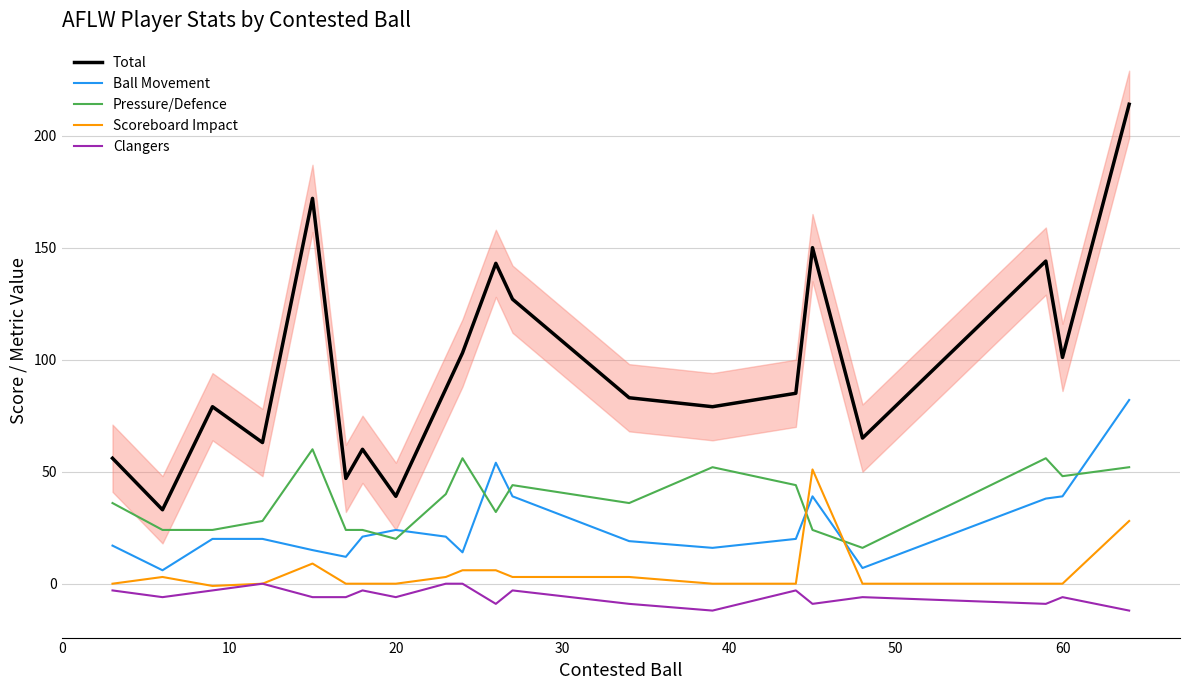

True or false: Scoreboard Impact and Total intersect in this chart.

False